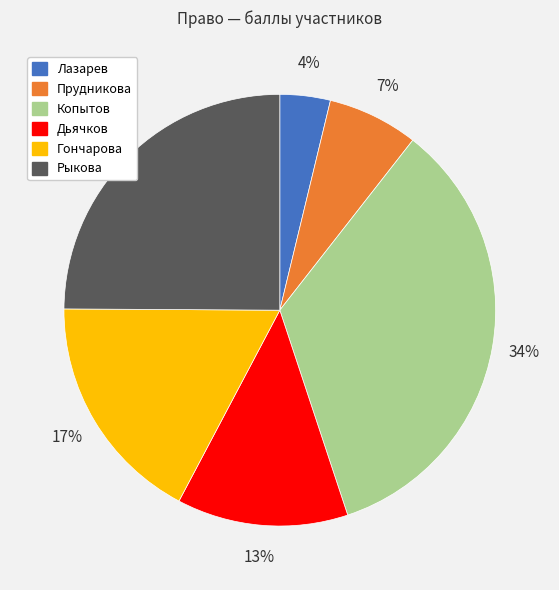

Is it true that Рыкова is 25% of the pie?

True